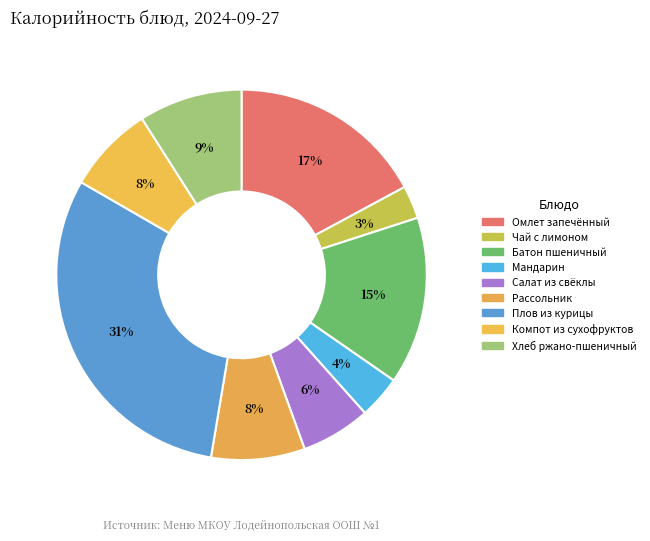

Does any single category account for the majority?

No